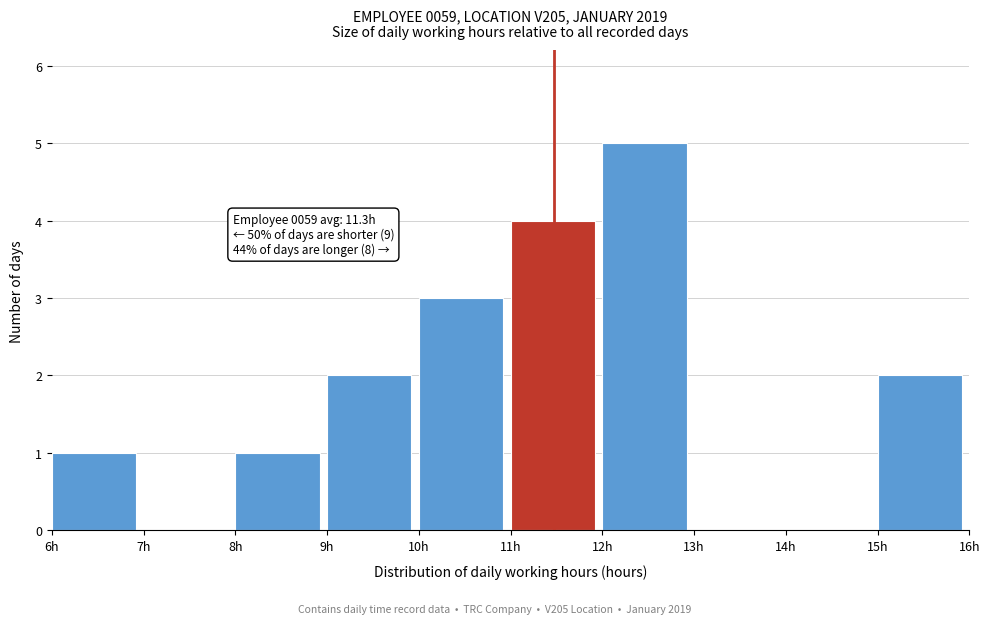

Which range on the x-axis has the tallest bar?

12 to 13